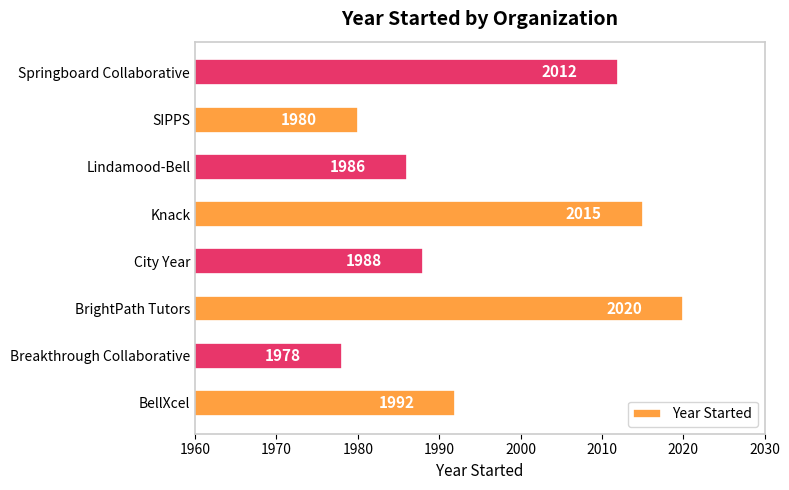

Is it true that the value at SIPPS is 1980?

True